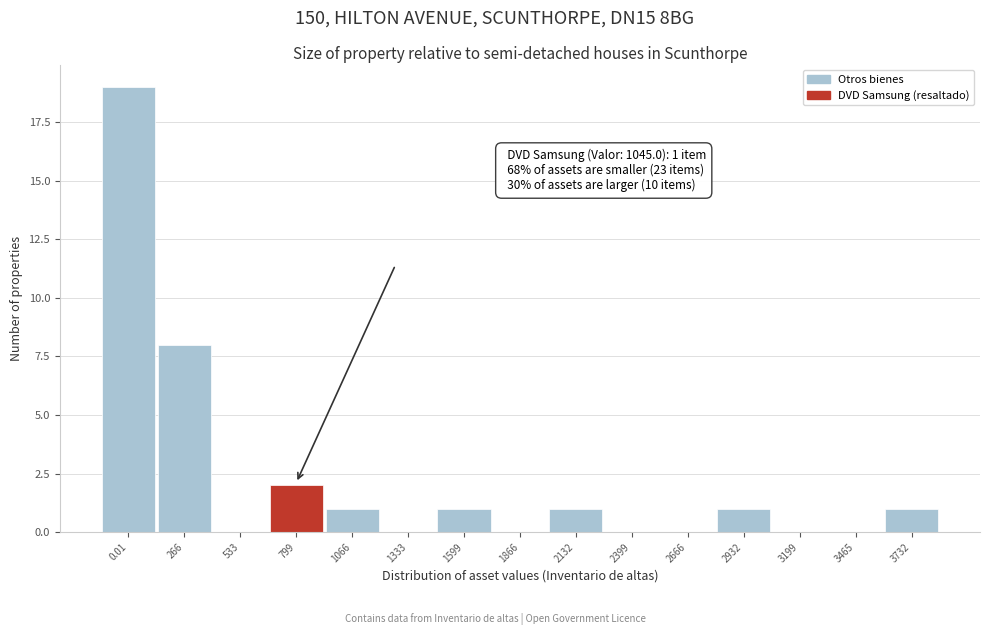

Where is the data nearest to the value 9?

266